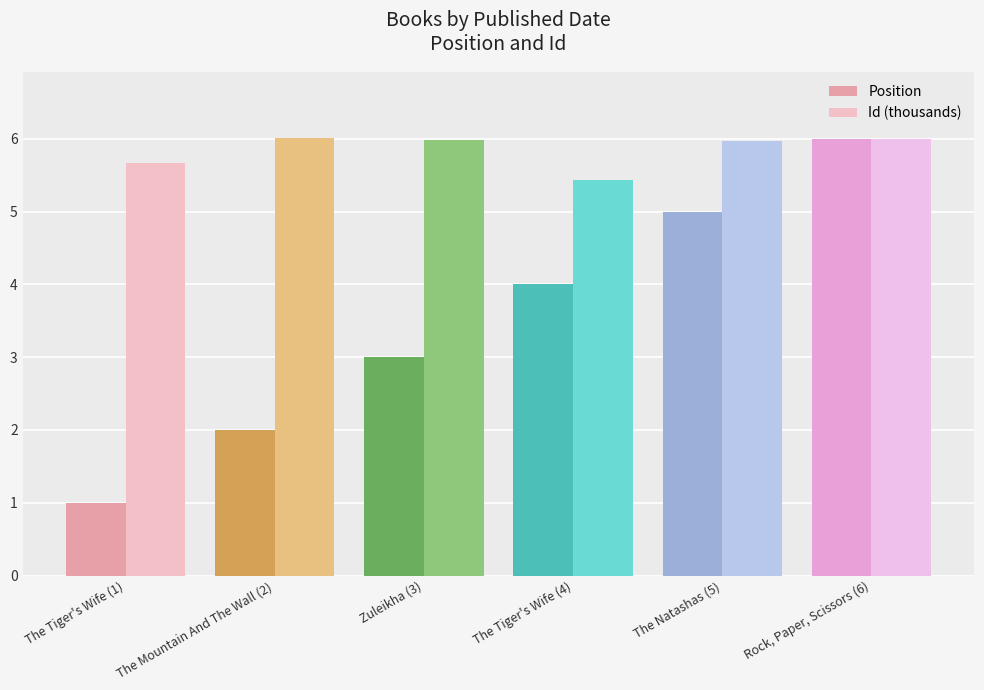

What is the spread (max minus min) of values at The Natashas (5)?

1.0